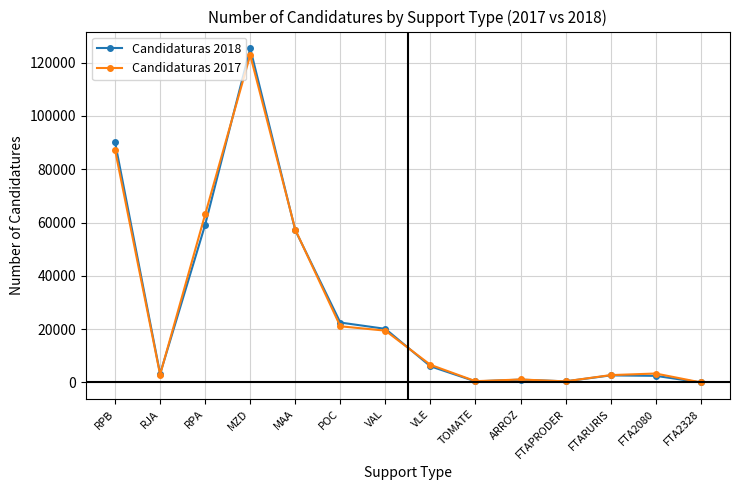

Which series has the widest spread of values?

Candidaturas 2018